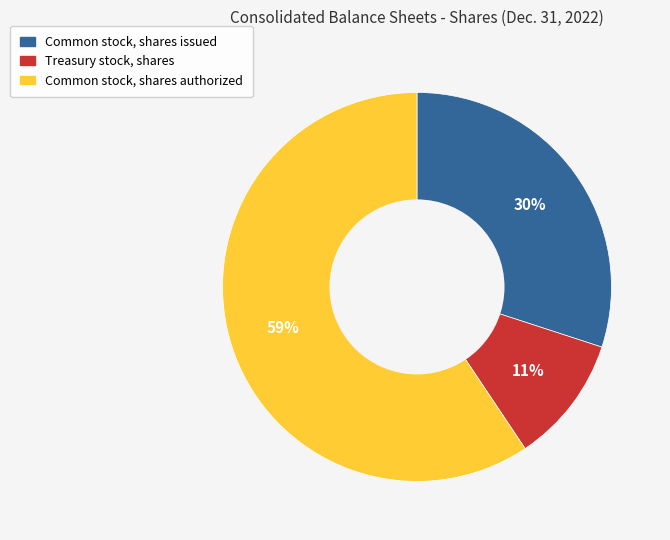

What is the smallest slice in the pie chart?

Treasury stock, shares